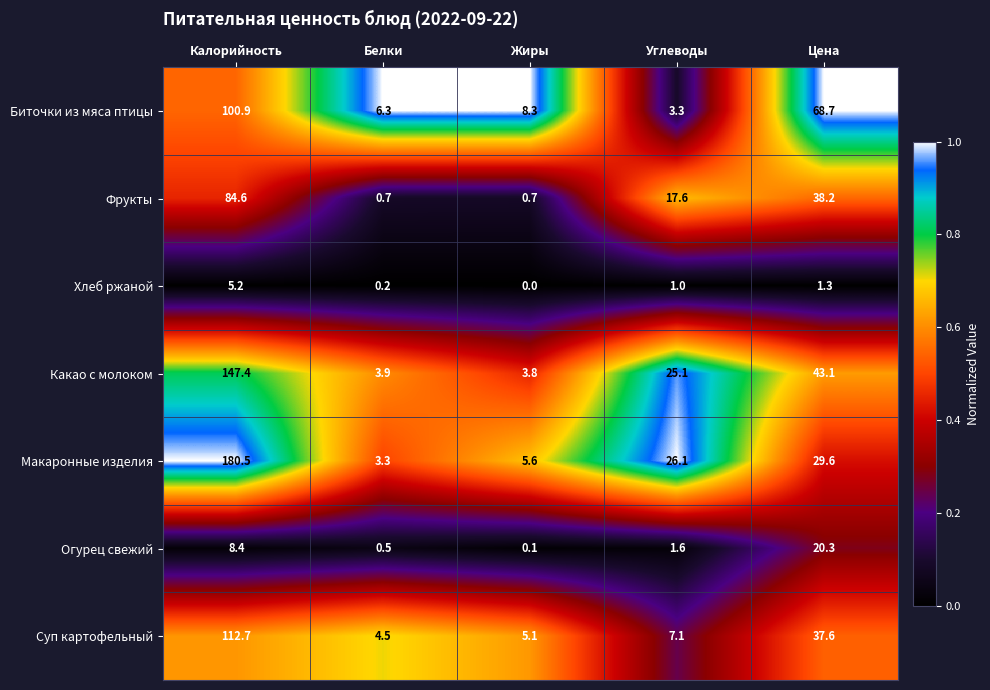

At which label does Огурец свежий first exceed 1?

Калорийность